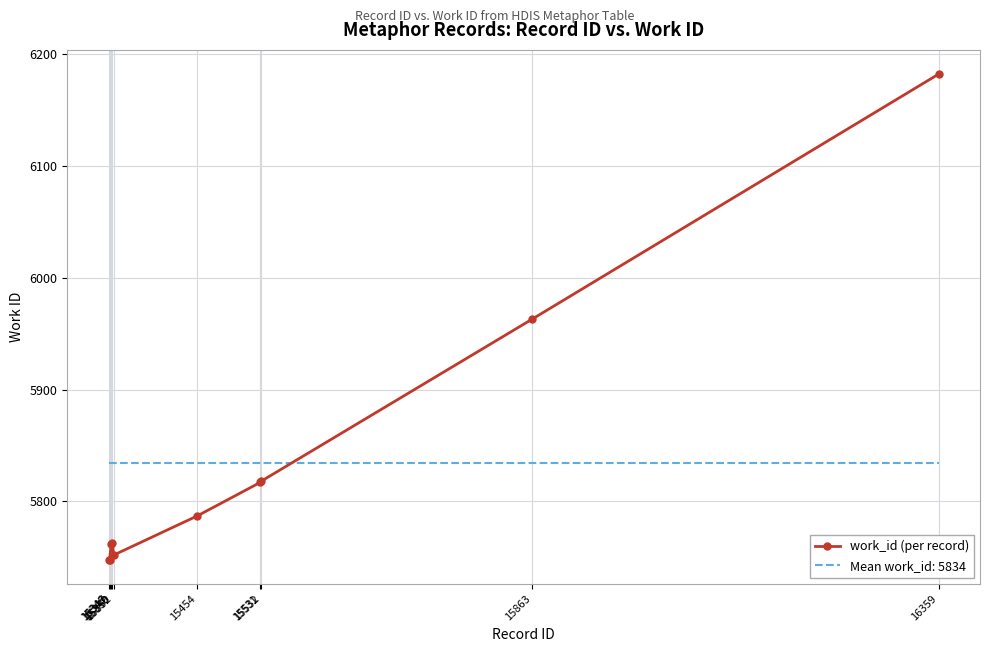

How many series are shown in this chart?

2